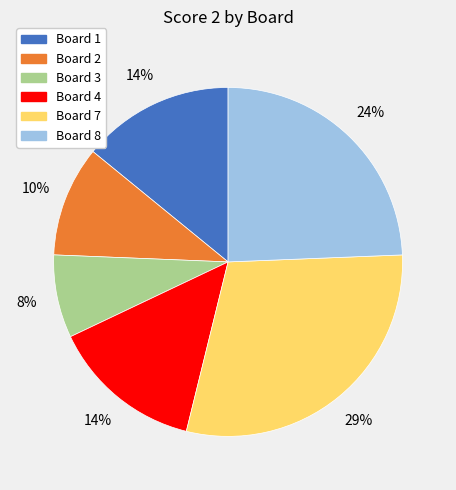

To the nearest percent, what is the average slice percentage?

17%